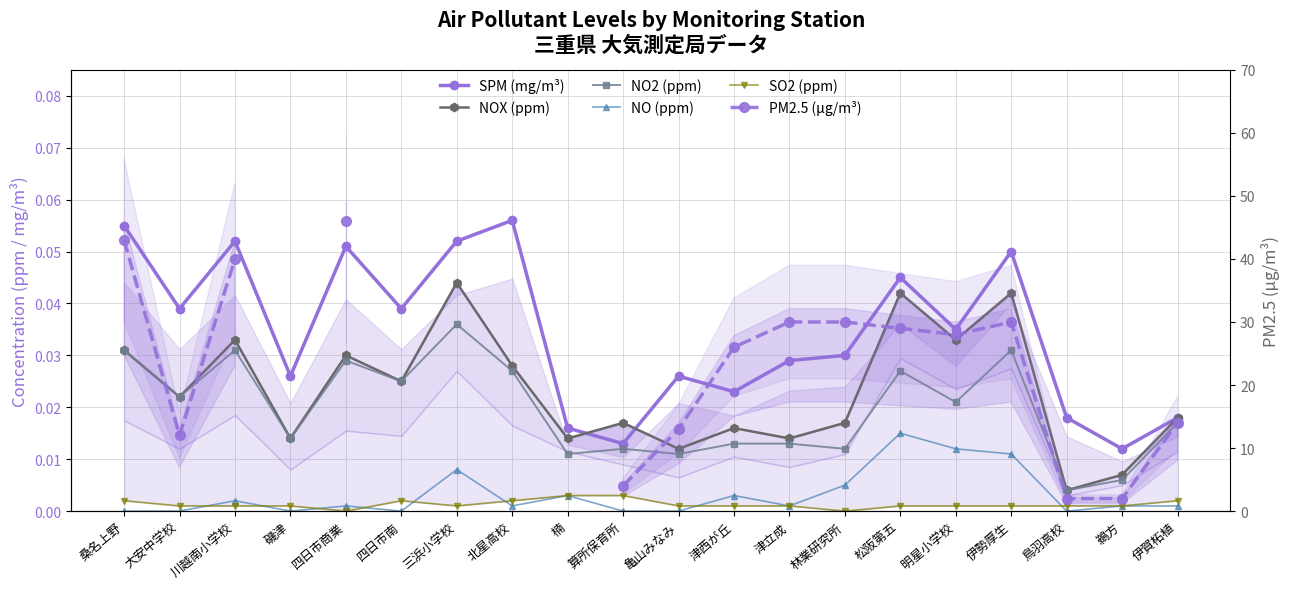

Between 北星高校 and 鵜方, which series saw the biggest shift?

SPM (mg/m³)